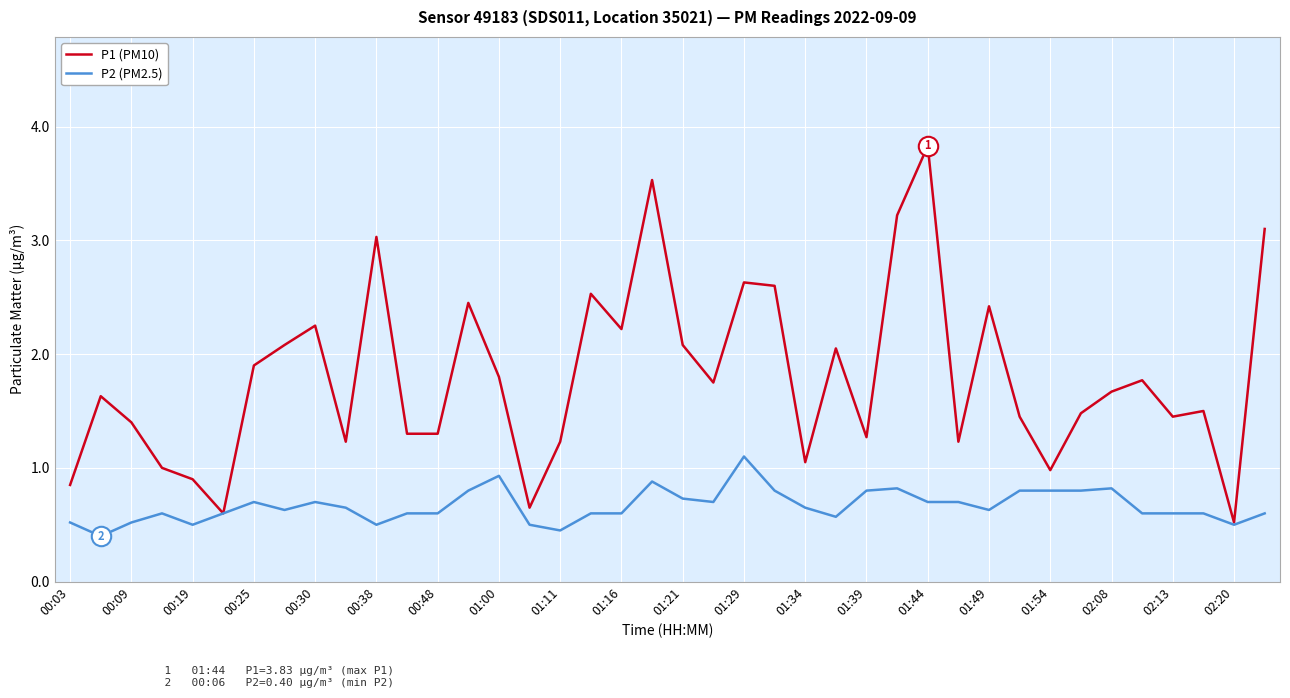

True or false: P1 (PM10) has more than 0 interior local peaks.

True